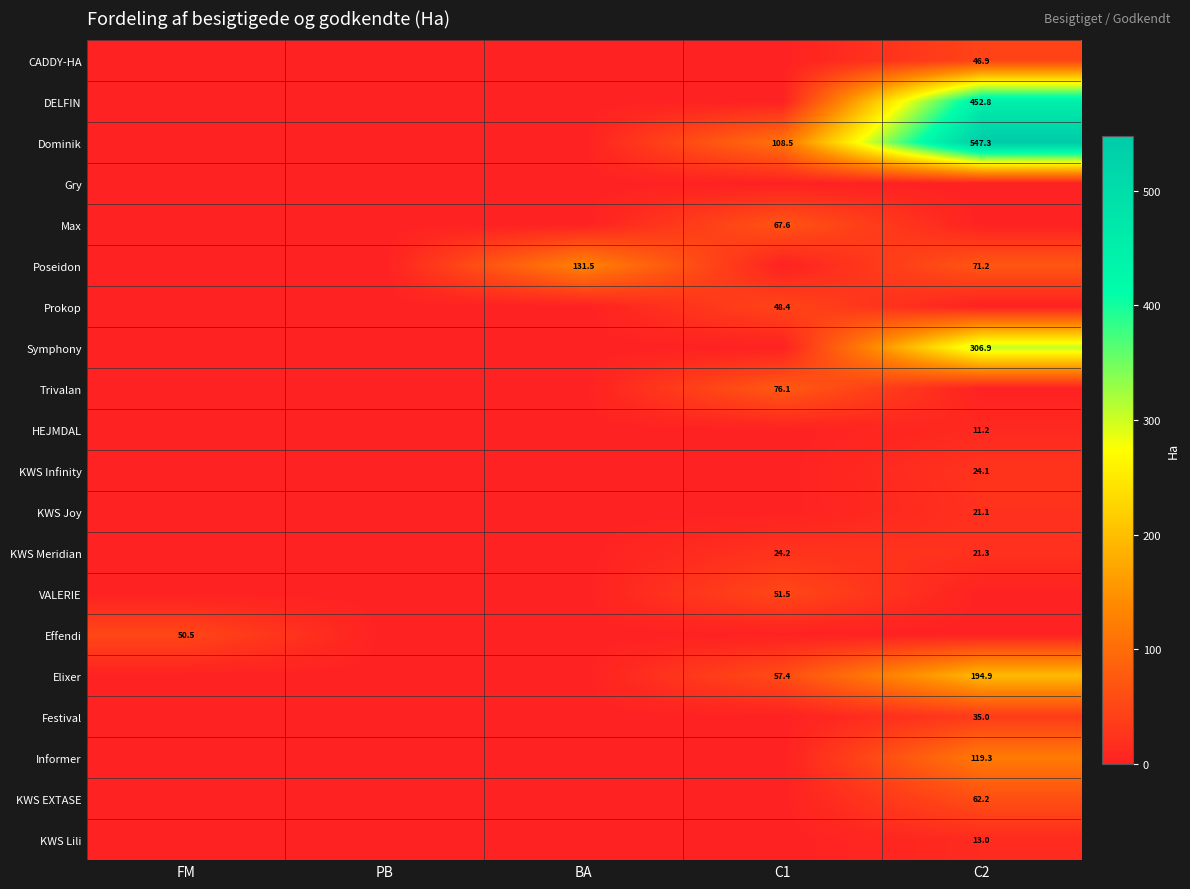

True or false: Trivalan has a value of 76.1 at C1.

True